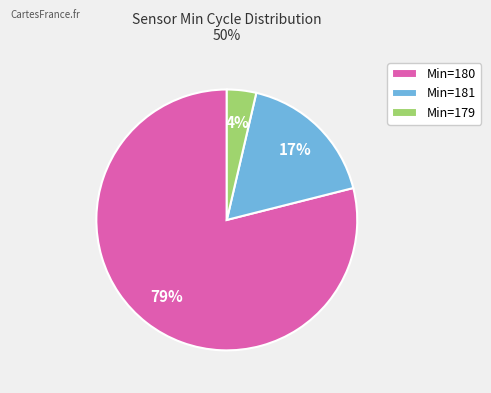

Which slice is the largest?

Min=180